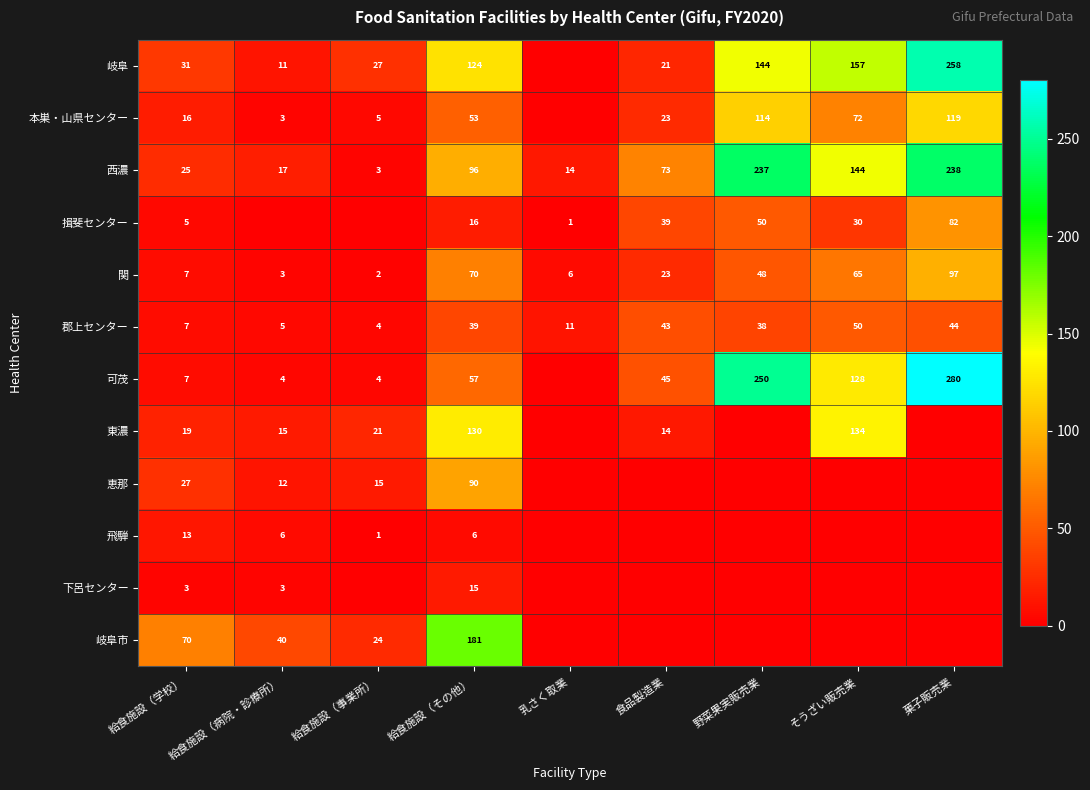

The 可茂 series shows 58 at そうざい販売業. True or false?

False